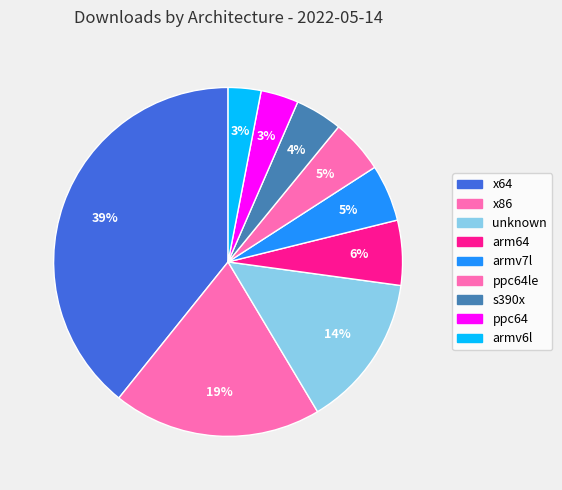

How many slices are in this pie chart?

9